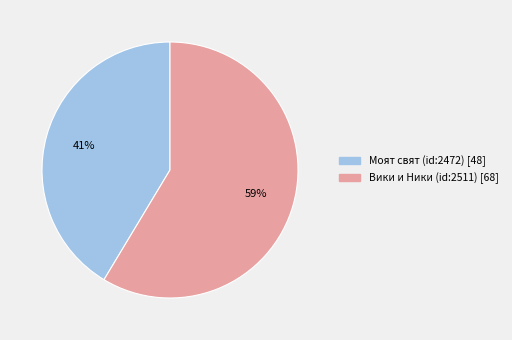

What is the ratio of the value at Вики и Ники (id:2511) to the value at Моят свят (id:2472)?

1.4